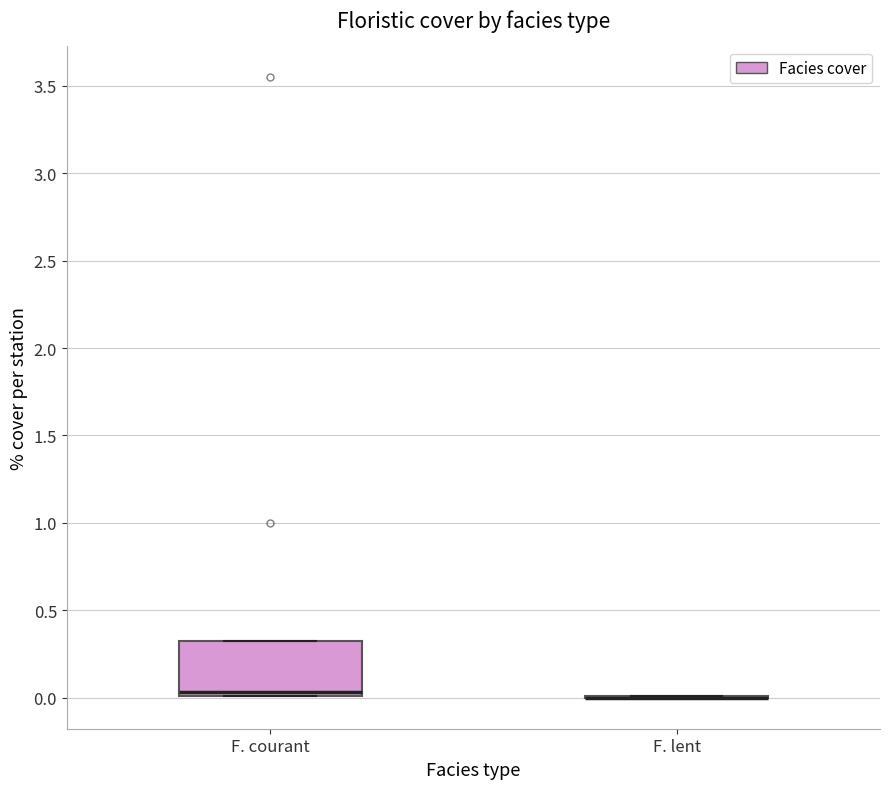

Reading left to right, read every box against the y-axis: the position of its median line, the range the box covers, and the ends of its whiskers. The values are not printed on the chart, so give them approximately, as read against the axis.

F. courant: median 0.05, box 0.00 to 0.35, whiskers 0.00 to 0.35
F. lent: box collapsed to a line at 0.00, whiskers 0.00 to 0.00